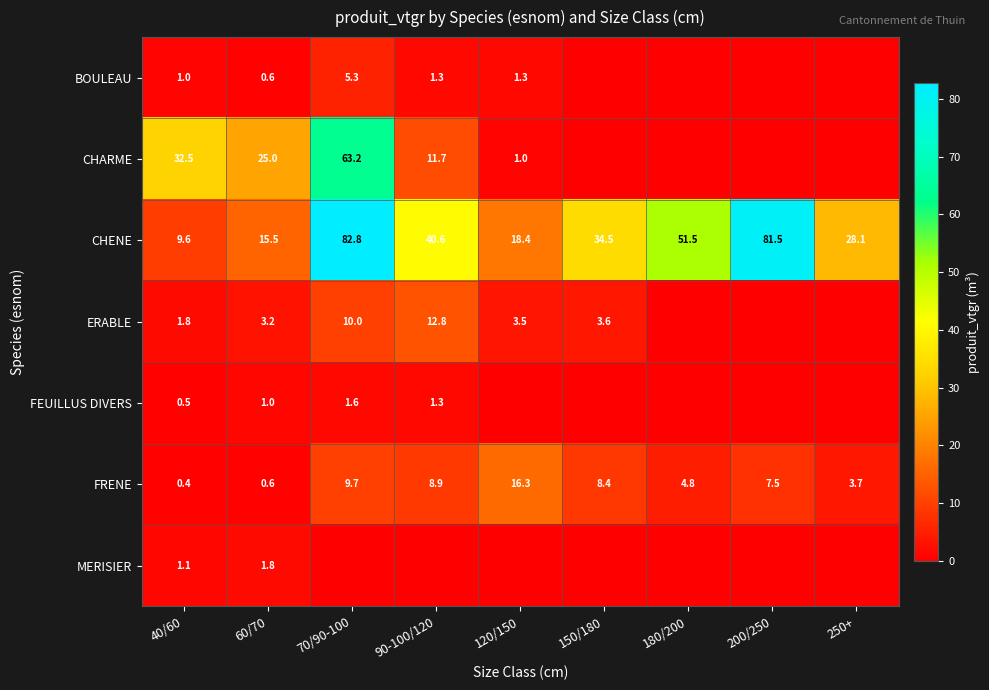

What is the maximum value for FRENE?

16.3